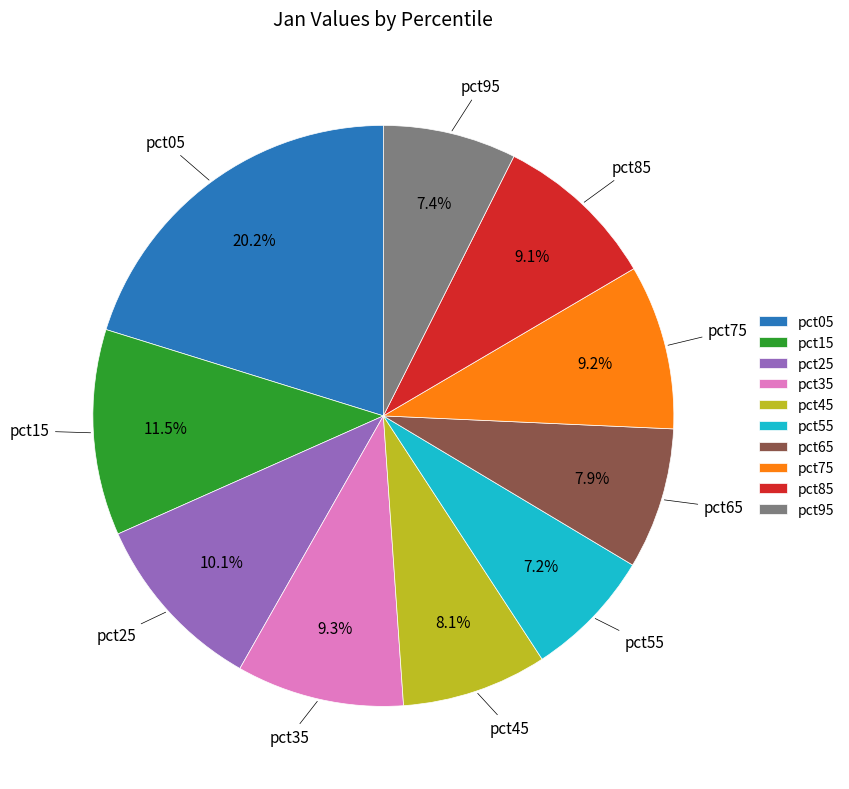

What percentage is NOT represented by pct45?

91.9%